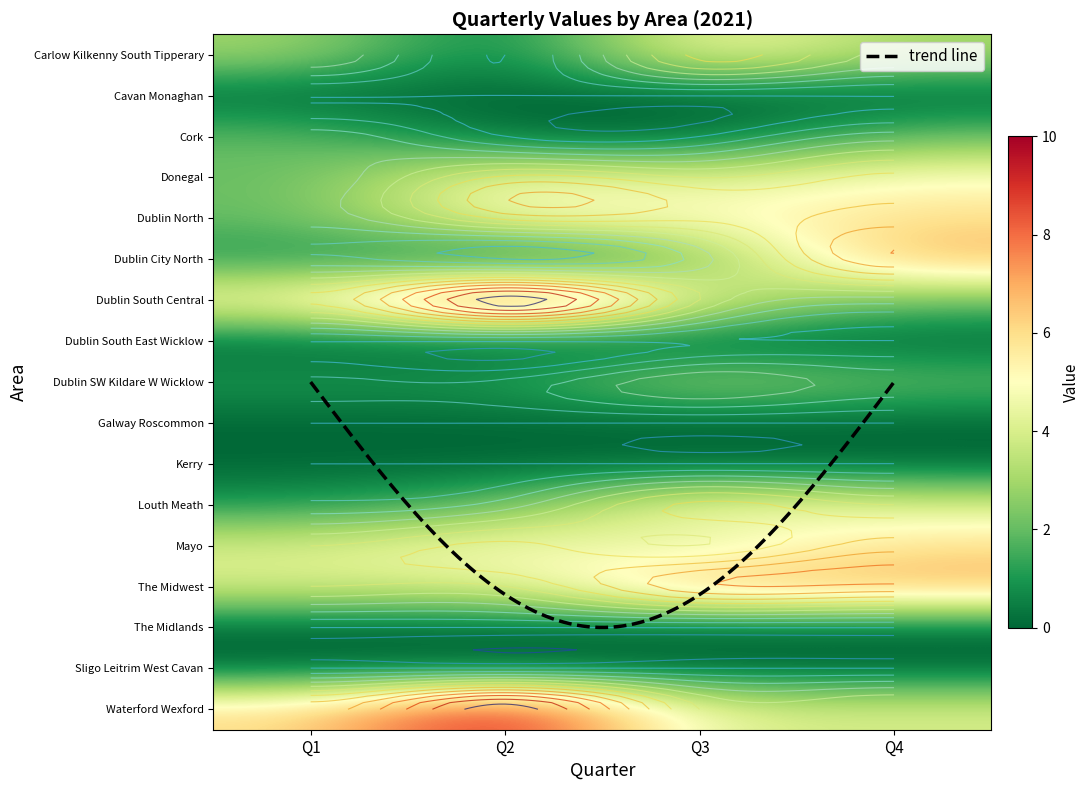

What is the difference between the maximum and minimum values in the Dublin North series?

4